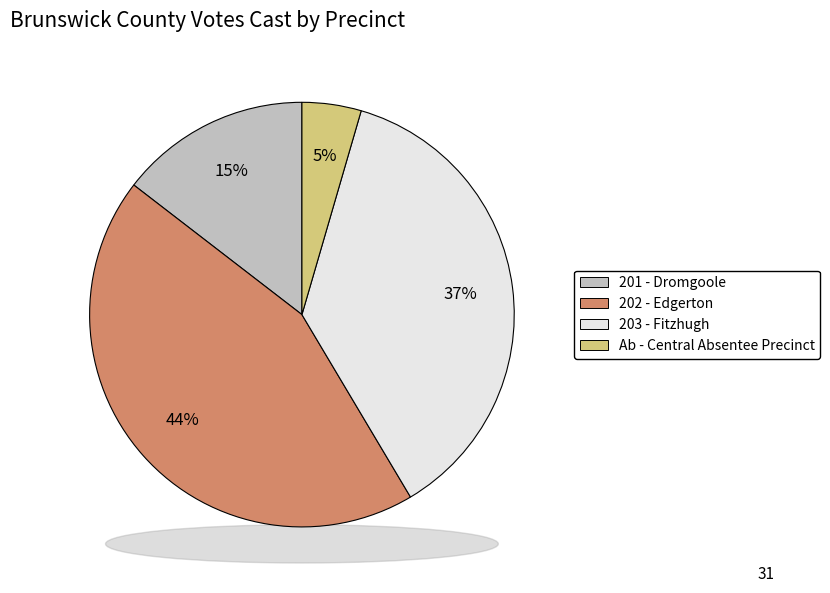

How many segments does this pie chart have?

4